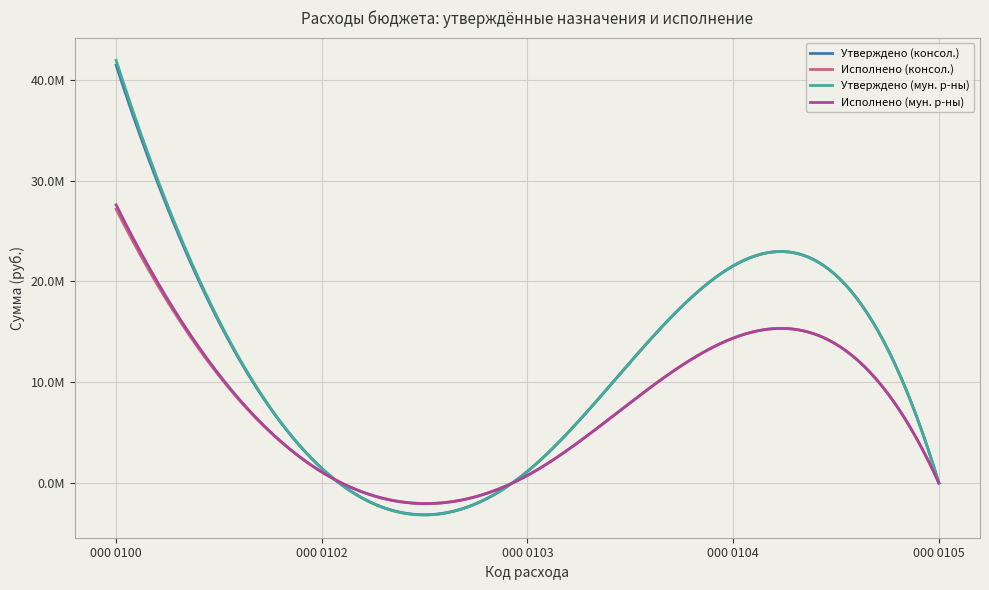

Does the chart have visible grid lines?

Yes